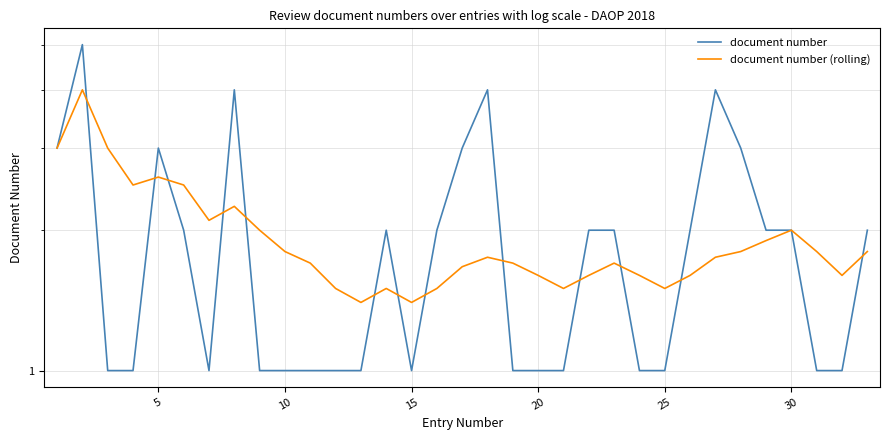

What is the greatest value displayed?

5.0